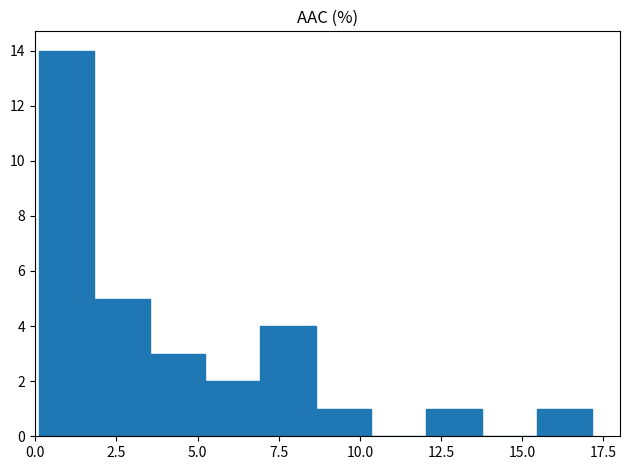

Read against the x-axis, roughly where is the centre of the tallest bar?

1.0